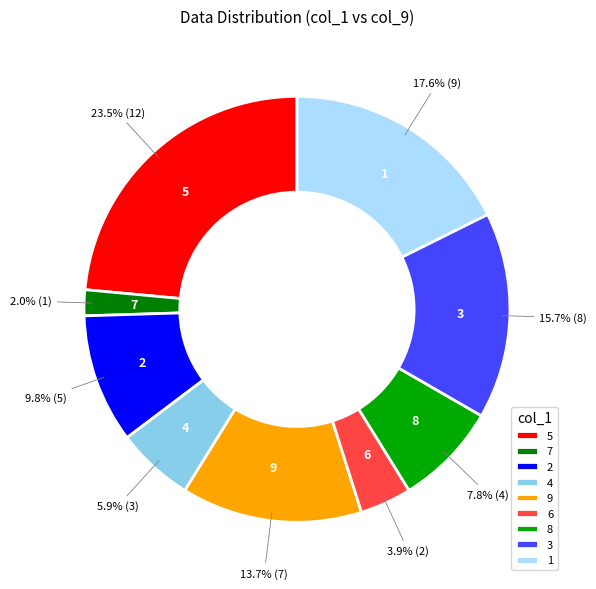

To the nearest percent, what is the difference between the 3 and 9 slice percentages?

2%